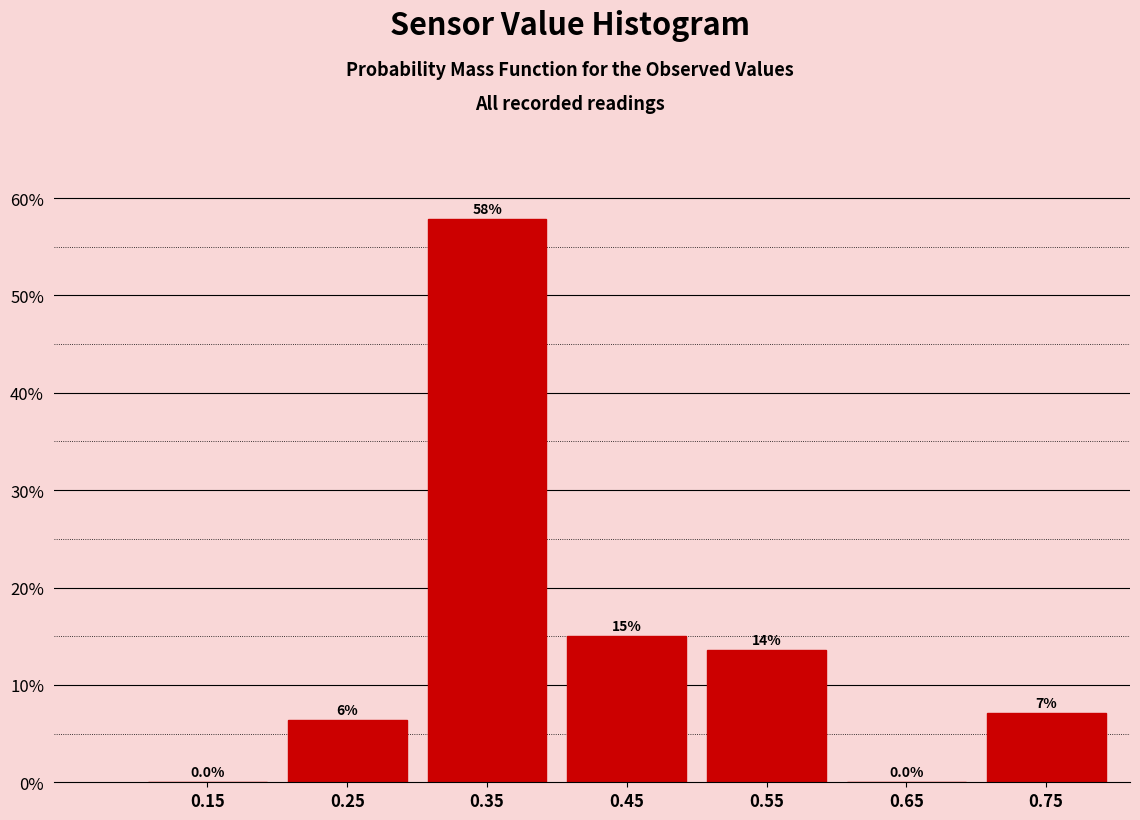

Over which range of the x-axis is the bar tallest?

0.3 to 0.4